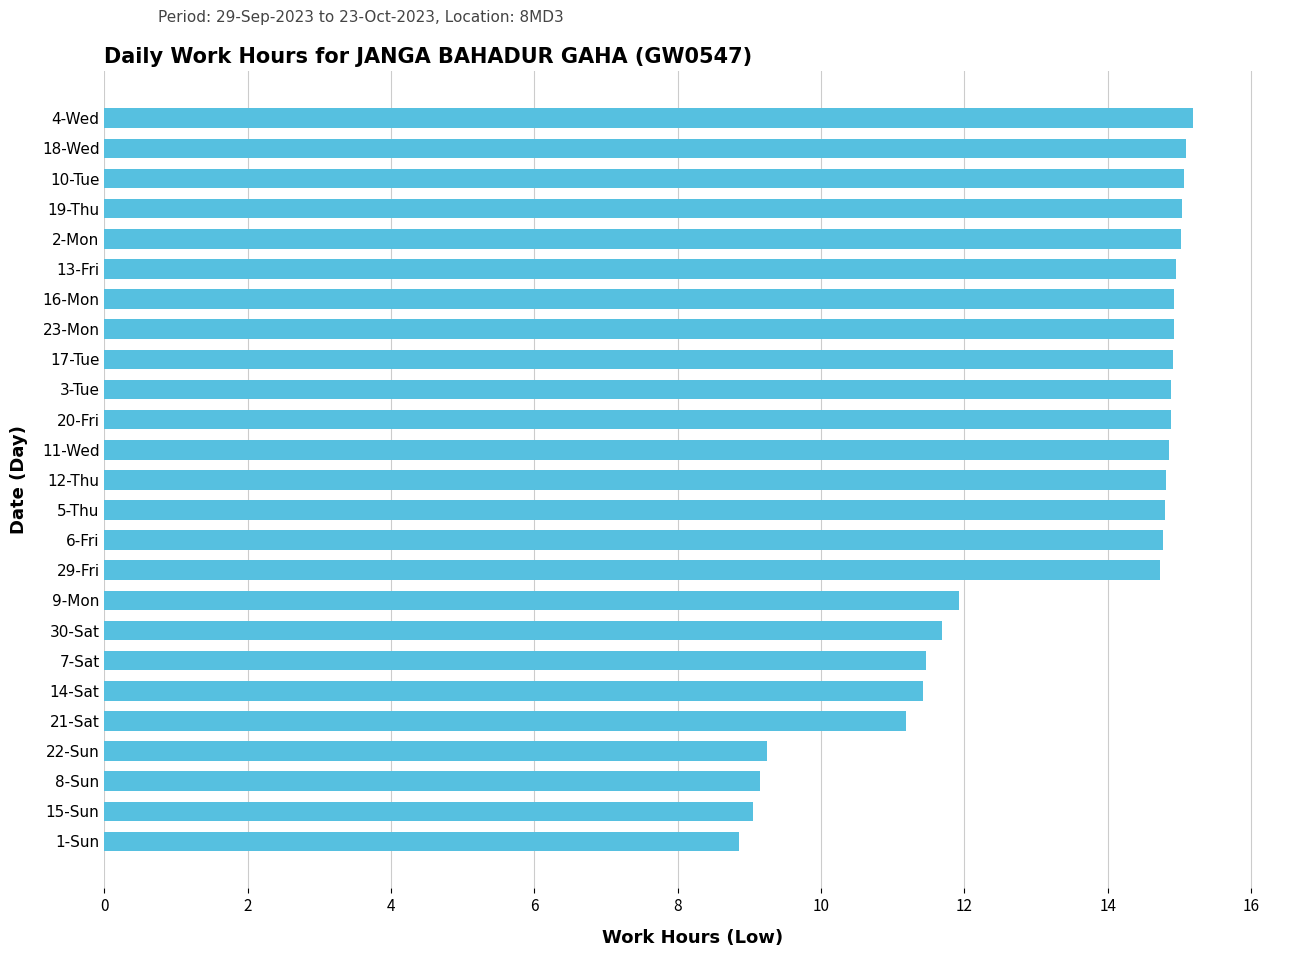

What is the change in value from 16-Mon to 9-Mon?

-3.0